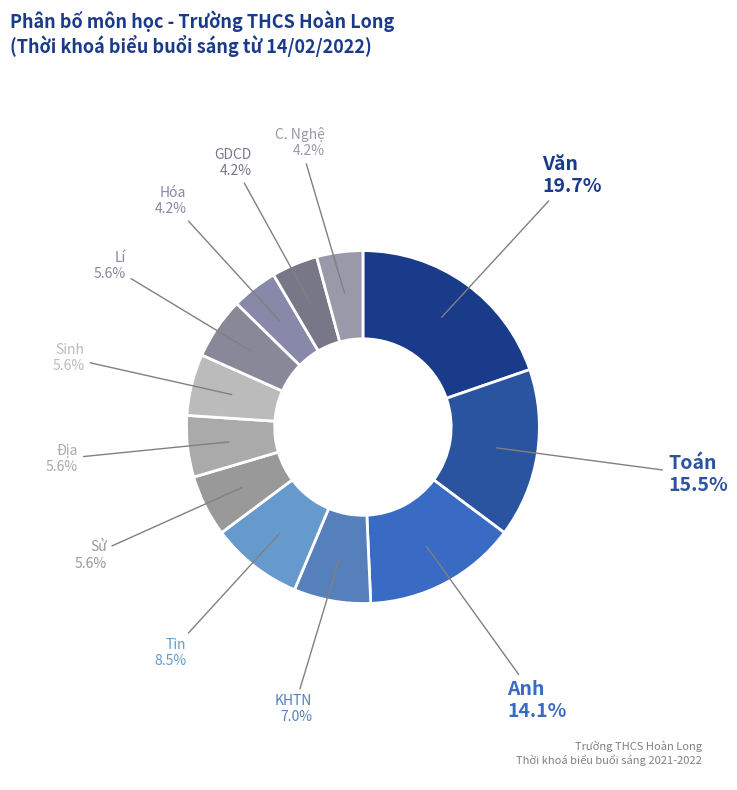

Does C. Nghệ represent more than half of the total?

No